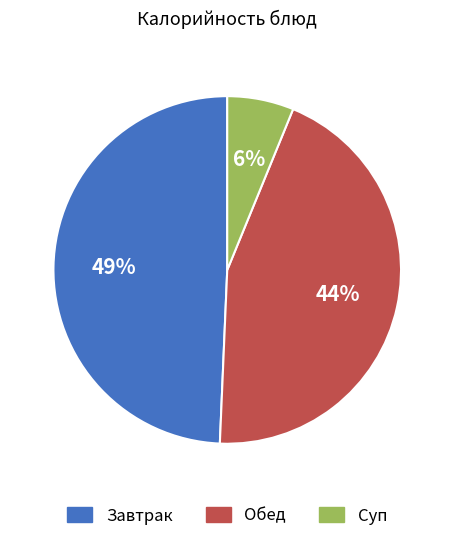

To the nearest percent, what is the difference between the largest and smallest slice percentages?

43%